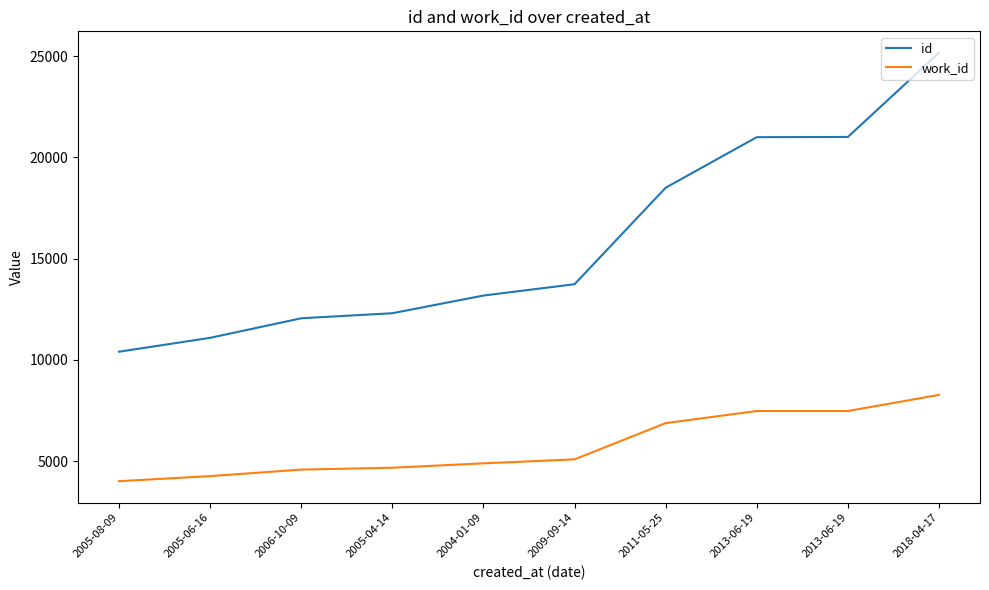

What is the difference between the second highest and minimum values in the work_id series?

3466